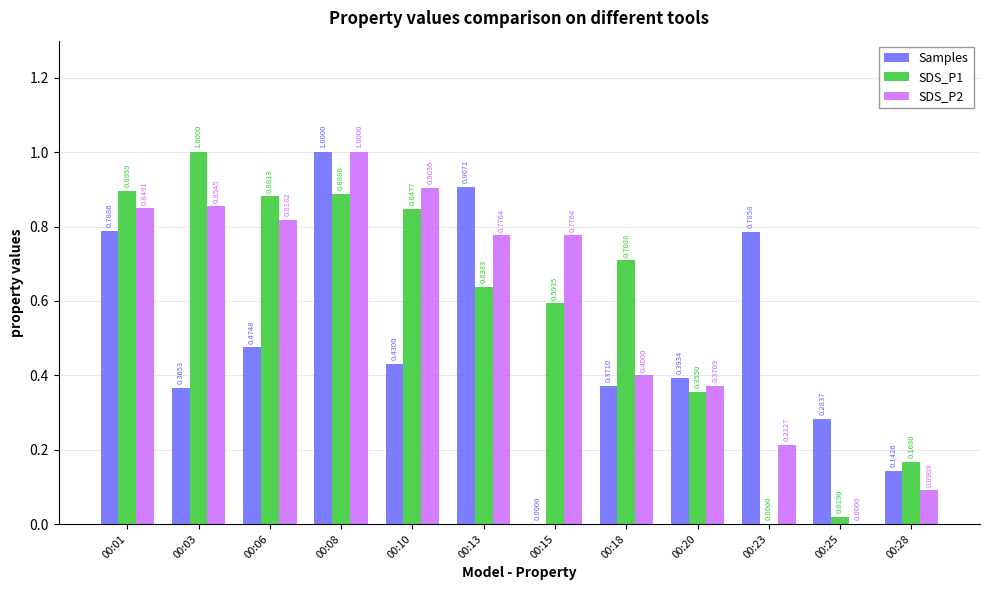

What is the total value across all series at 00:10?

2.2